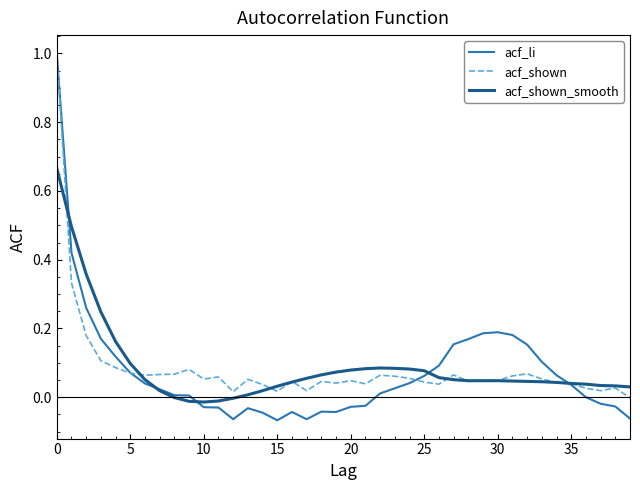

Rank the series by their average value, from highest to lowest.

acf_shown_smooth, acf_shown, acf_li